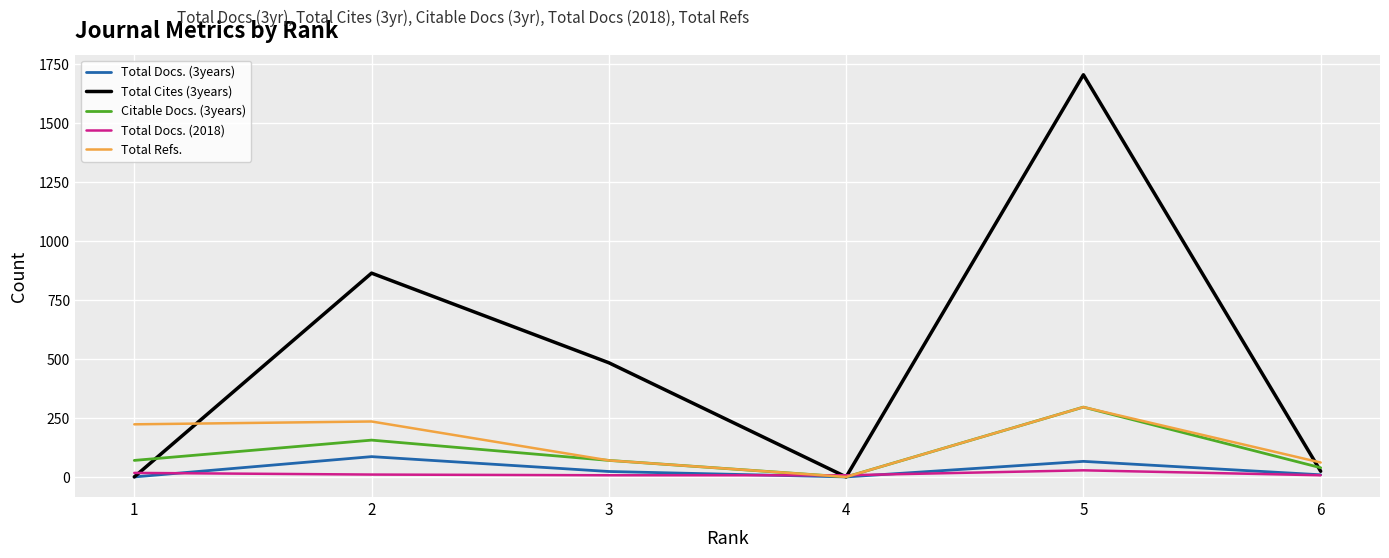

Which series has the largest range (max minus min)?

Total Cites (3years)